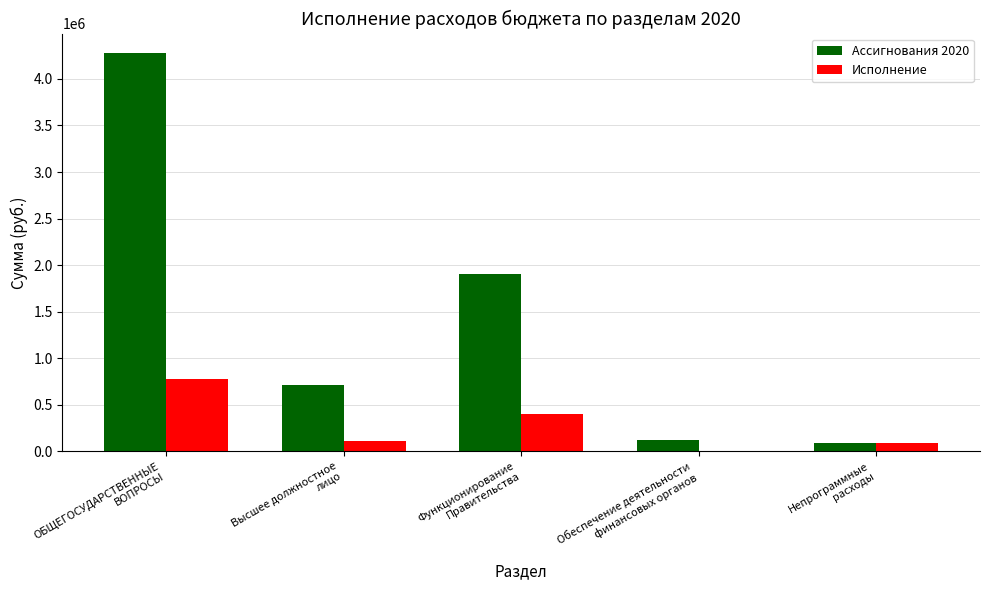

Is it true that Ассигнования 2020 equals 3361296.4 at Функционирование
Правительства?

False